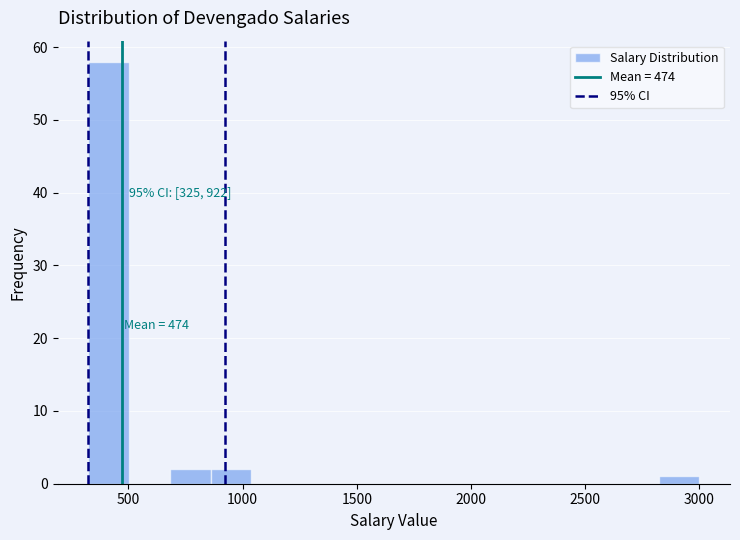

Around what value on the x-axis is the tallest bar? Give the approximate position of its centre, as read against the axis.

400